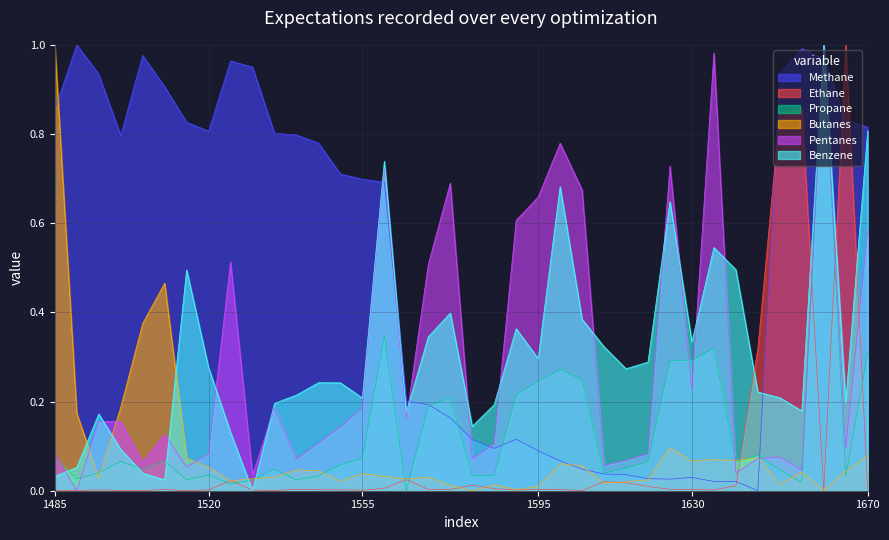

What is the sum of the Pentanes values at 1510 and 1500?

0.3